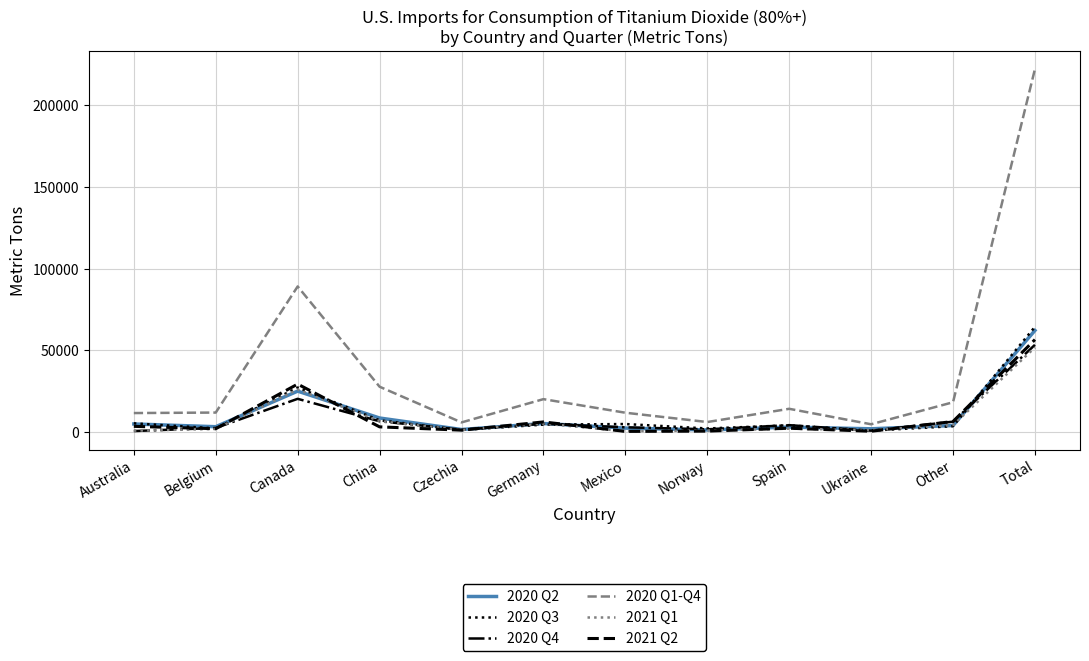

At which category is the sum across all series the highest?

Total